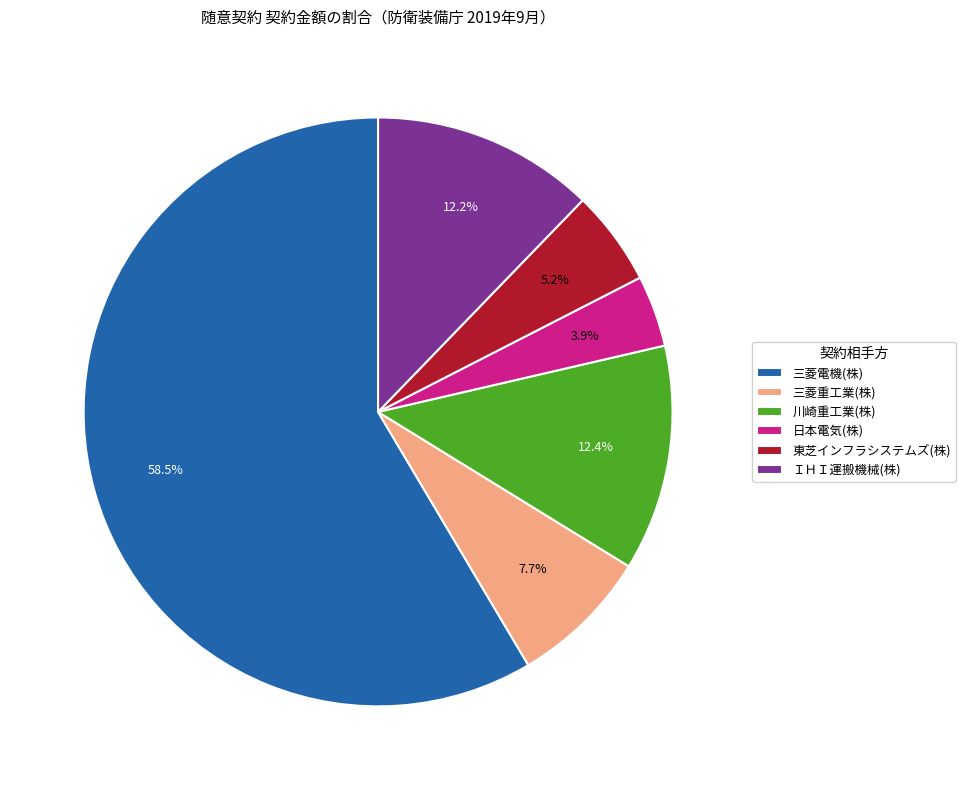

Does any single category account for the majority?

Yes